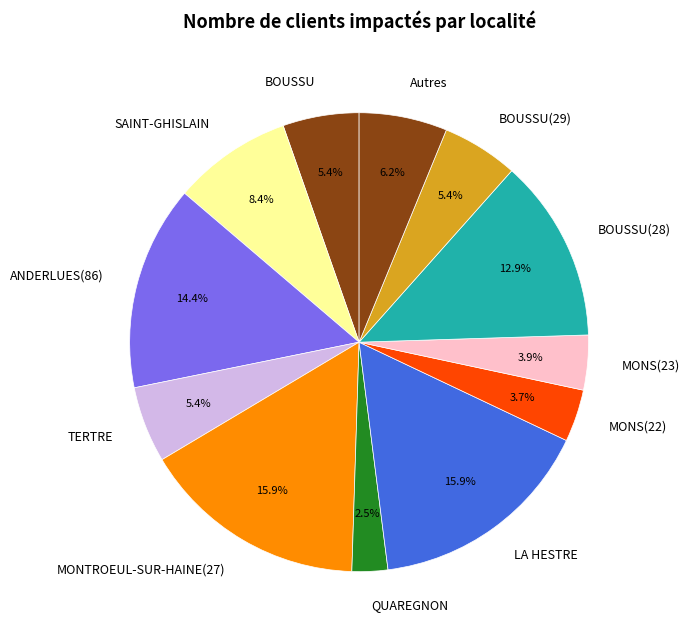

Is there a majority slice in this chart?

No